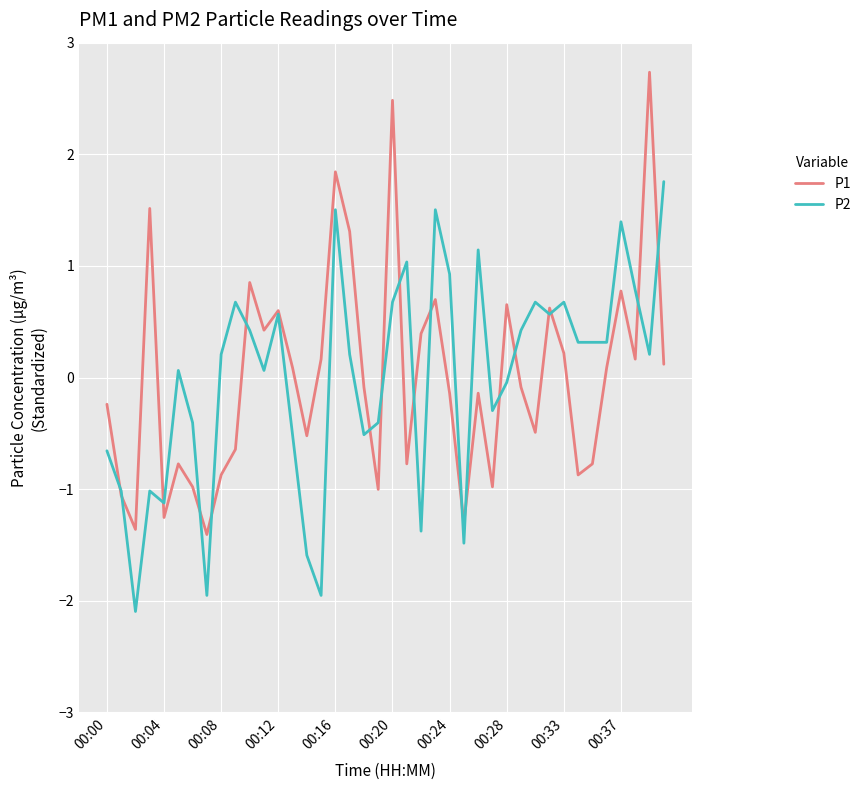

True or false: P2 and P1 intersect in this chart.

True